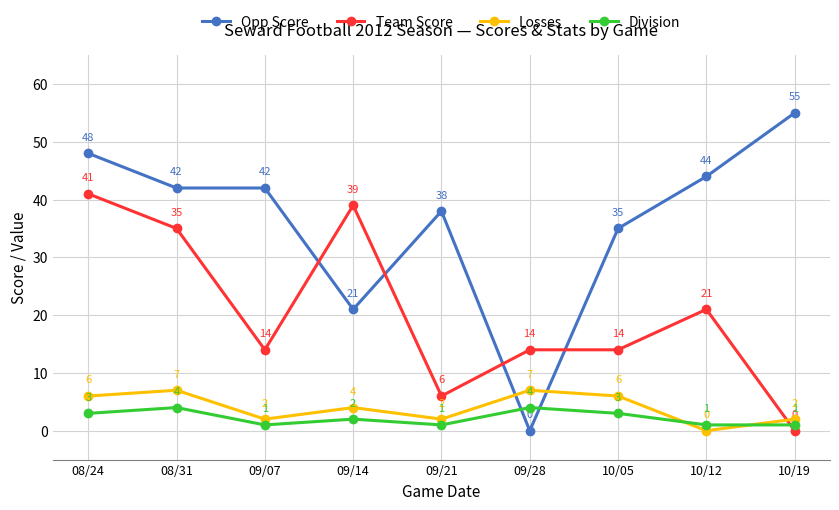

The value of Team Score at 10/12 is 21. True or false?

True